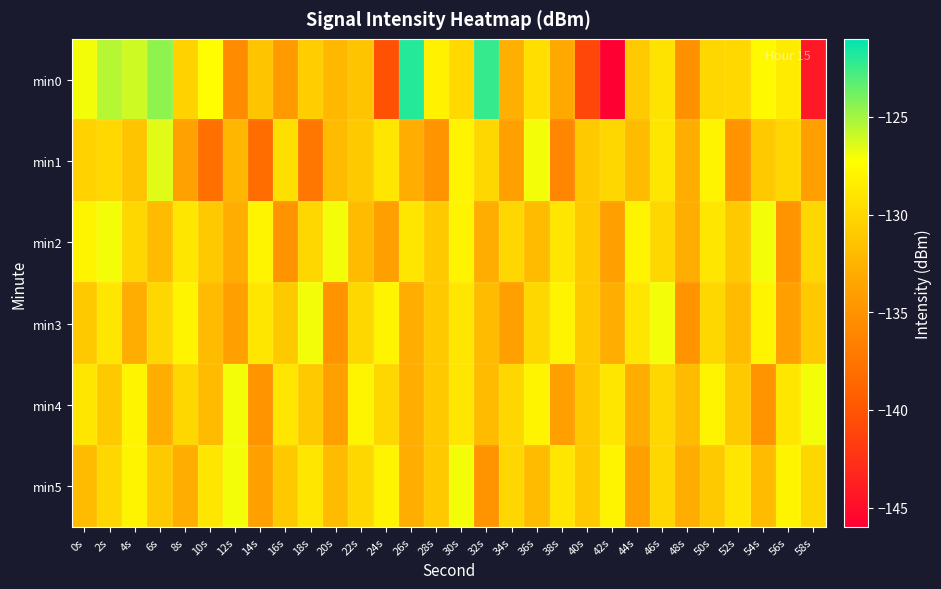

At which category is the sum across all series the highest?

30s